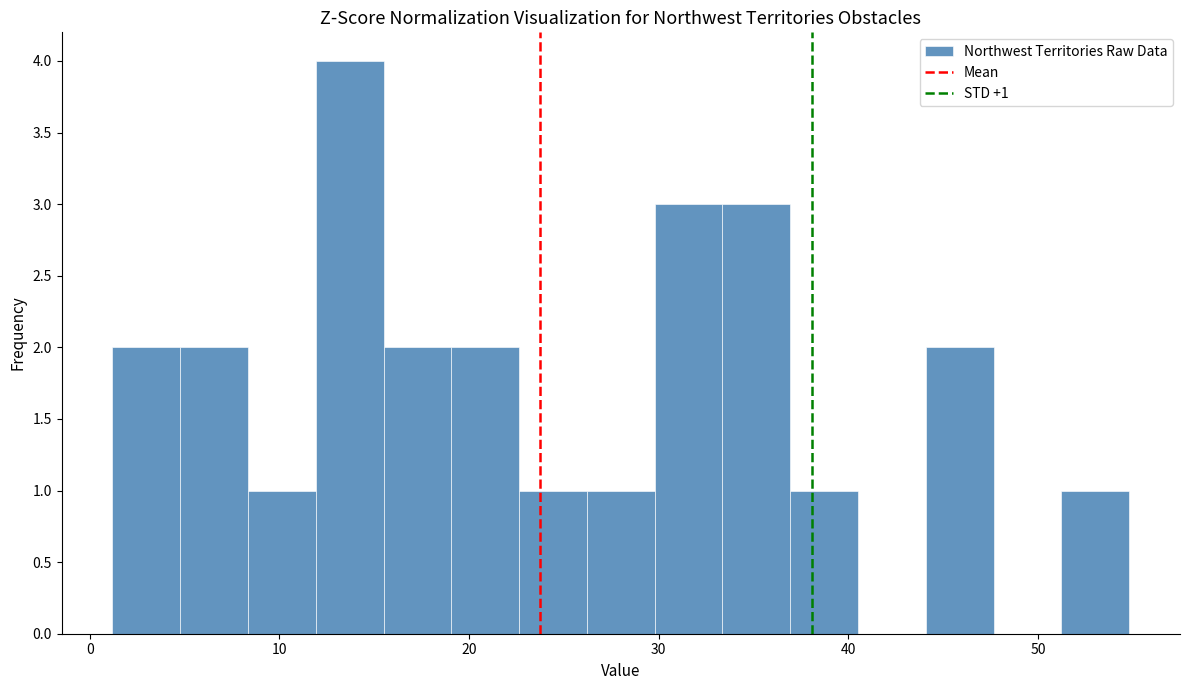

Around what value on the x-axis is the tallest bar? Give the approximate position of its centre, as read against the axis.

14